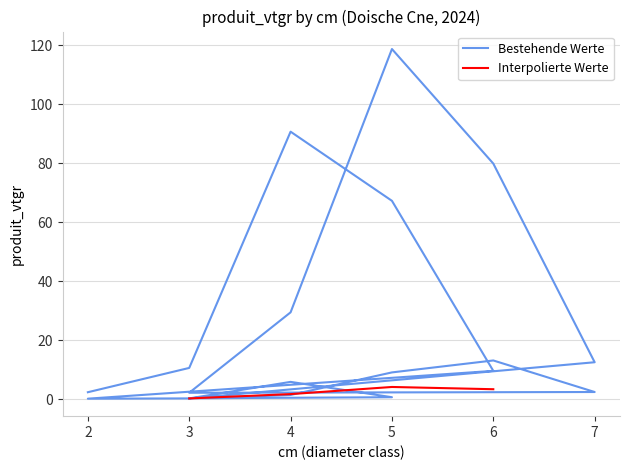

What is the lowest value of the Bestehende Werte series?

0.2